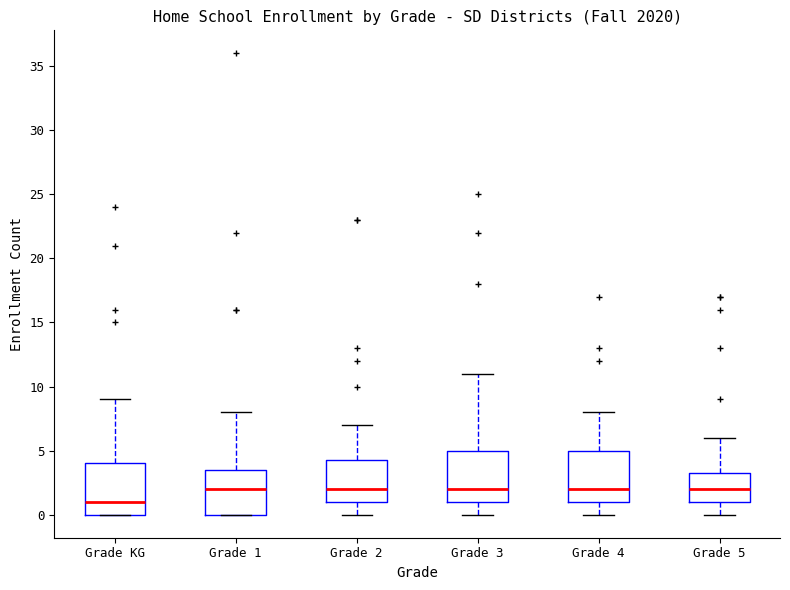

Where is the upper edge of the box for Grade 5 on the y-axis? The values are not printed on the chart, so give them approximately, as read against the axis.

3.5